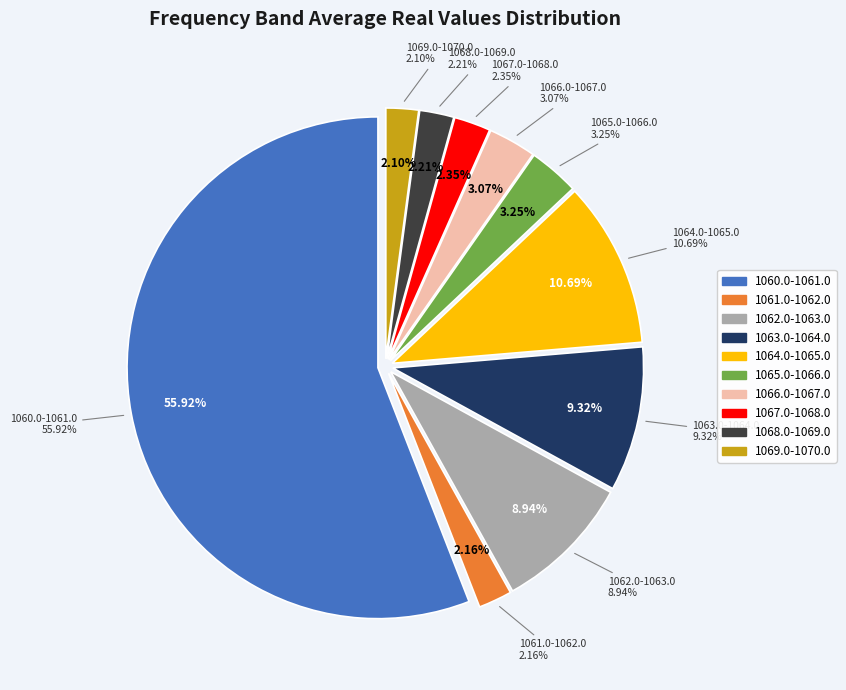

How many slices are in this pie chart?

10